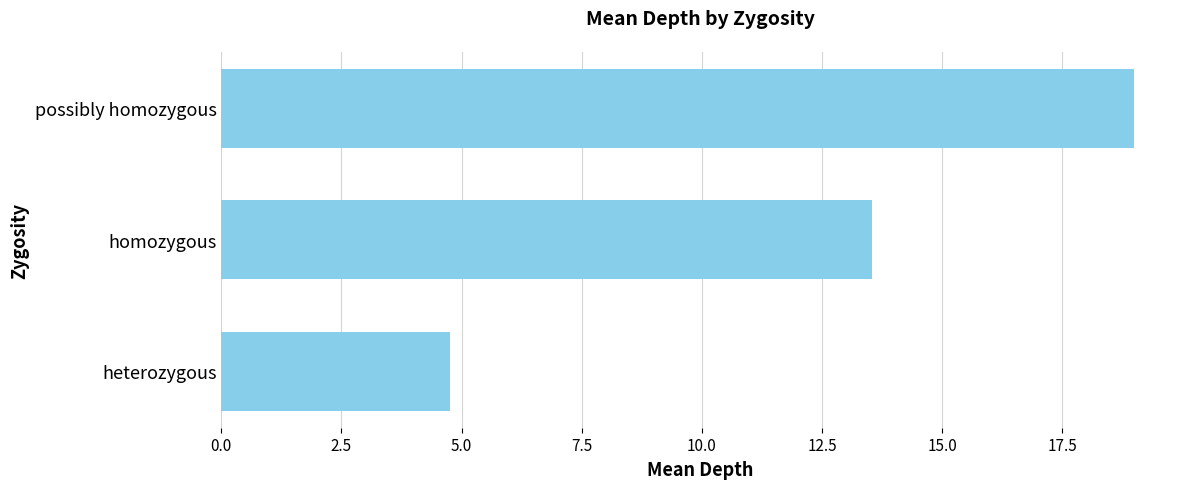

What is the sum of the values at heterozygous and possibly homozygous?

23.8